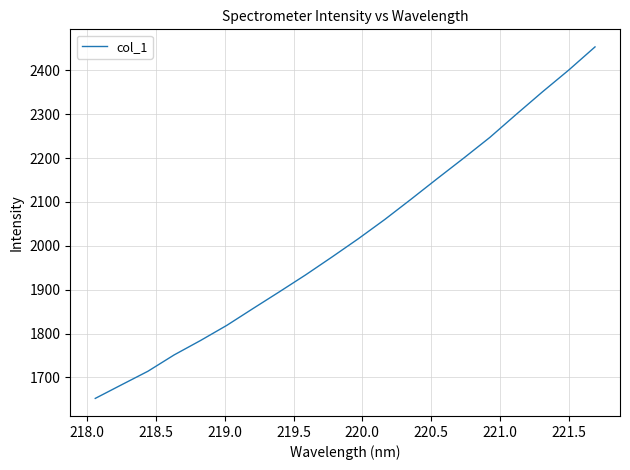

What is the maximum value shown in the chart?

2453.2